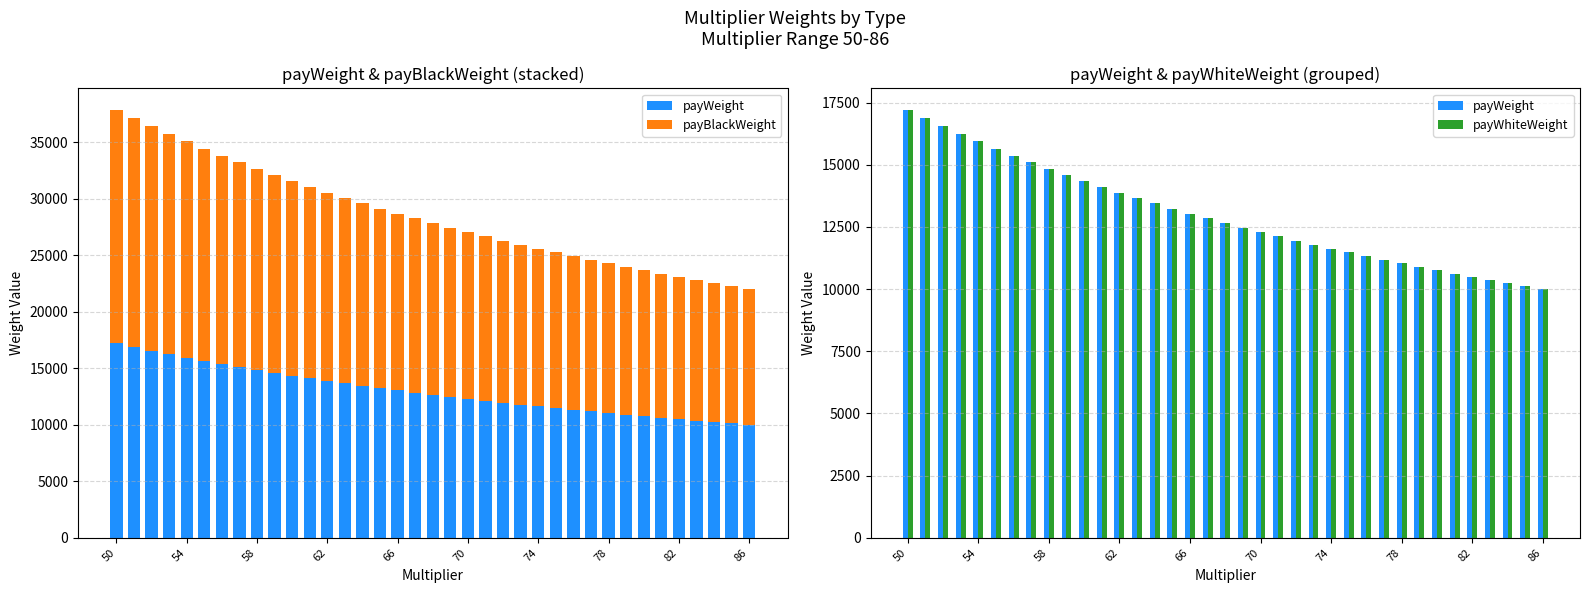

Rank the series at 78 from highest to lowest value.

payBlackWeight, payWeight, payWhiteWeight